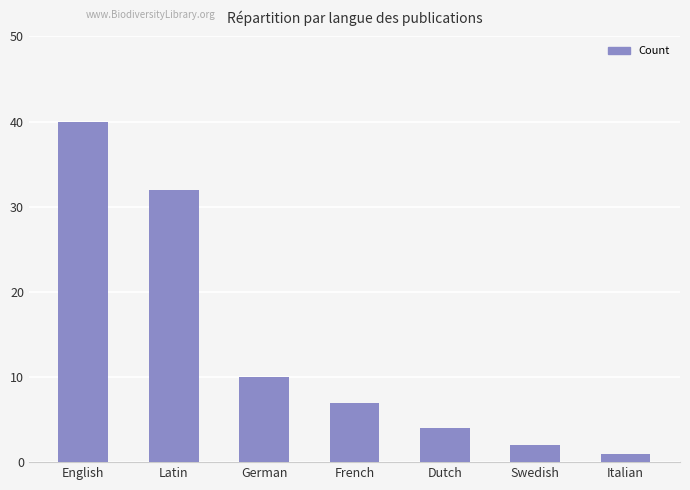

Reading left to right, list all the values displayed in this chart.

English=40	Latin=32	German=10	French=7	Dutch=4	Swedish=2	Italian=1